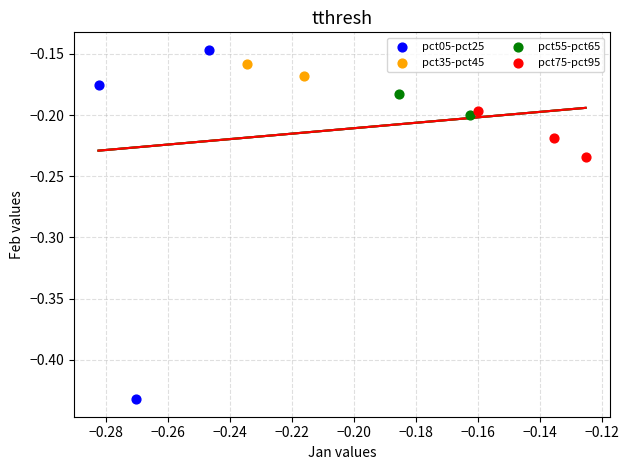

Which series has the widest spread of Y values?

pct05-pct25